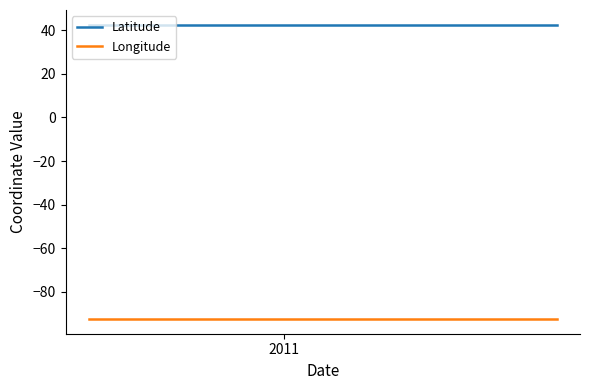

Which series has the largest total across all categories?

Latitude